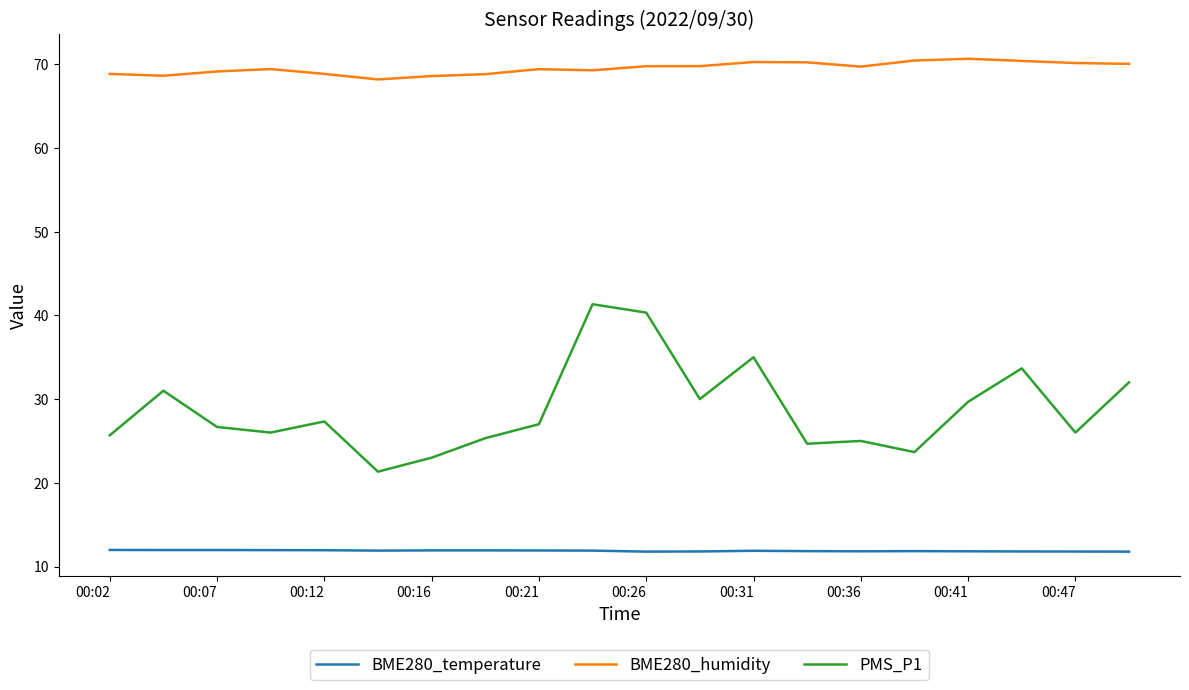

Which series has the widest spread of values?

PMS_P1